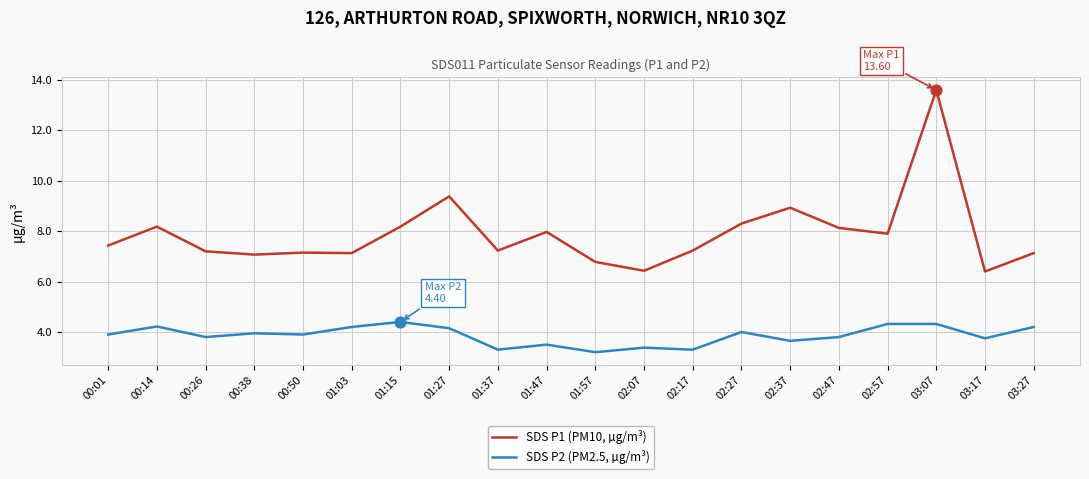

What is the difference between the highest and lowest values at 00:01?

3.5